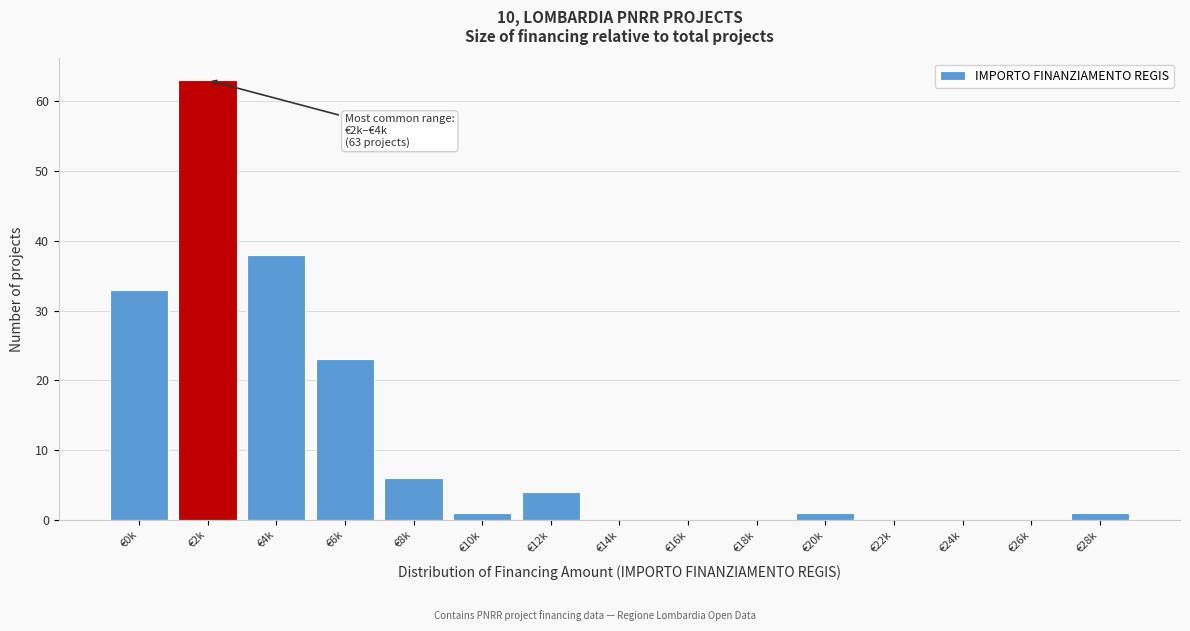

Reading left to right, extract all data points from this chart.

€0k=33	€2k=63	€4k=38	€6k=23	€8k=6	€10k=1	€12k=4	€14k=0	€16k=0	€18k=0	€20k=1	€22k=0	€24k=0	€26k=0	€28k=1